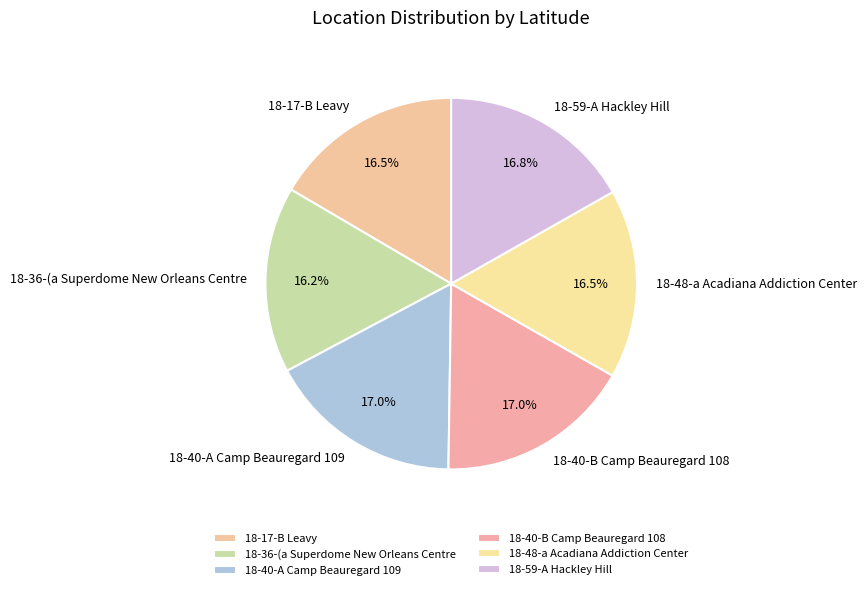

Does any single category account for the majority?

No